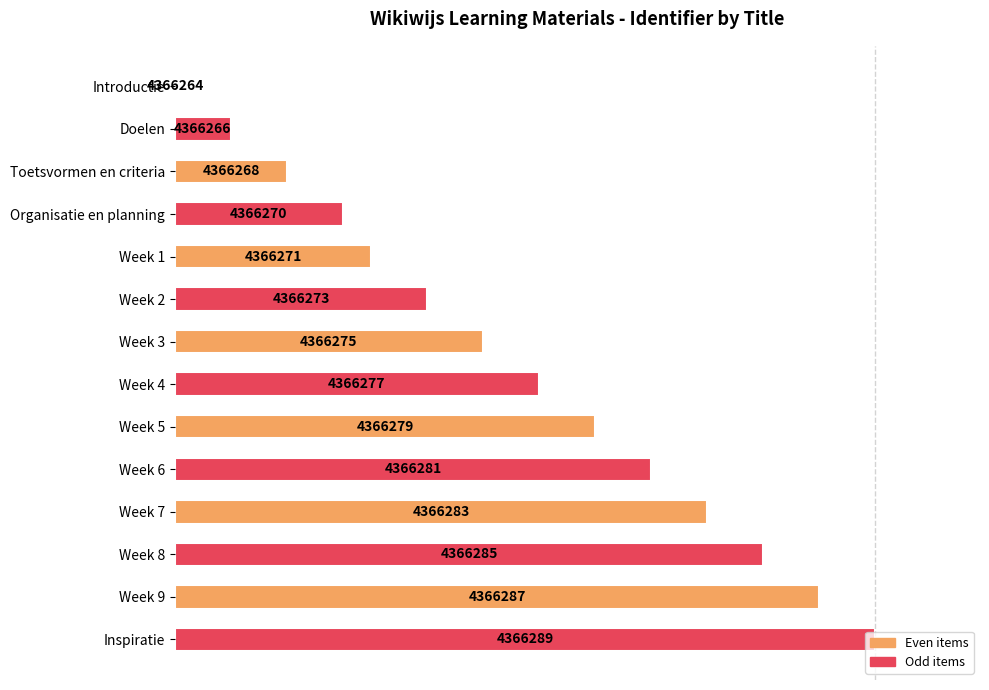

What is the change in value from Organisatie en planning to Week 4?

+28.0